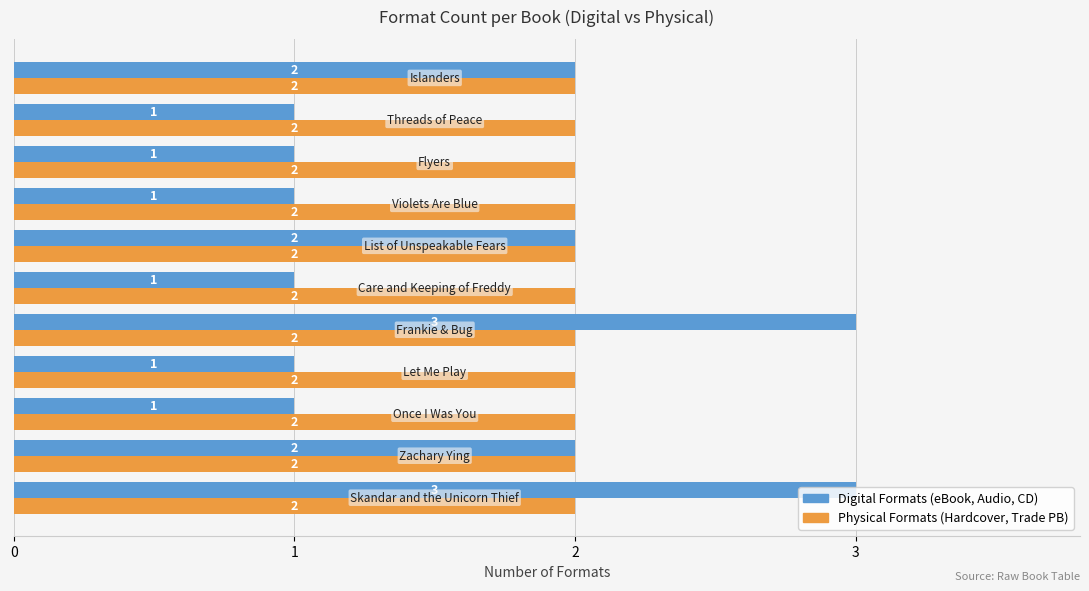

What is the greatest value displayed?

3